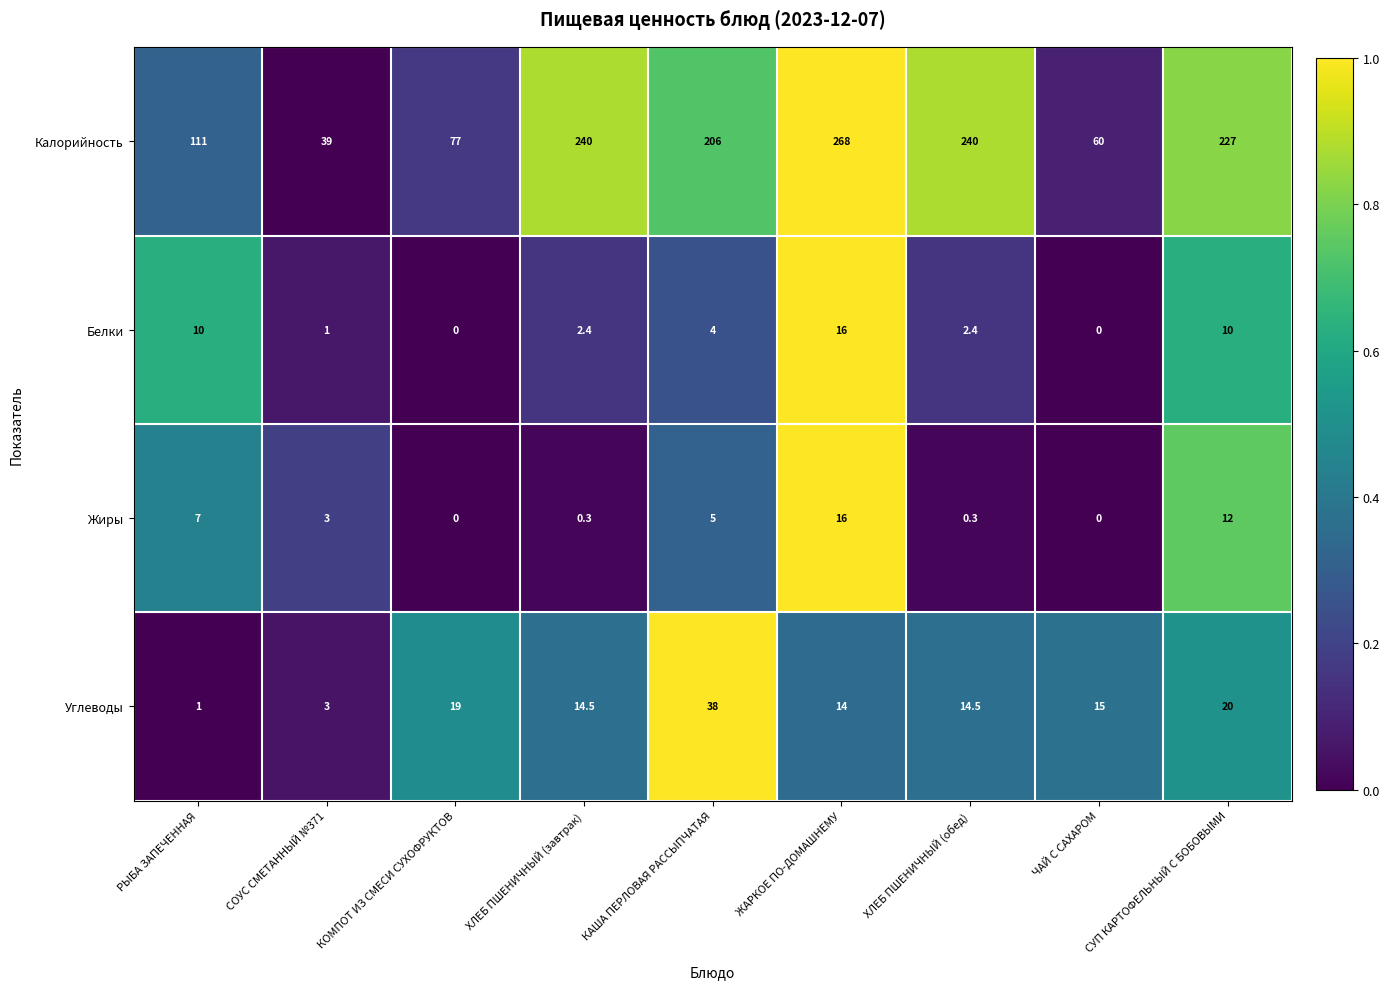

Which series has the largest range (max minus min)?

Калорийность